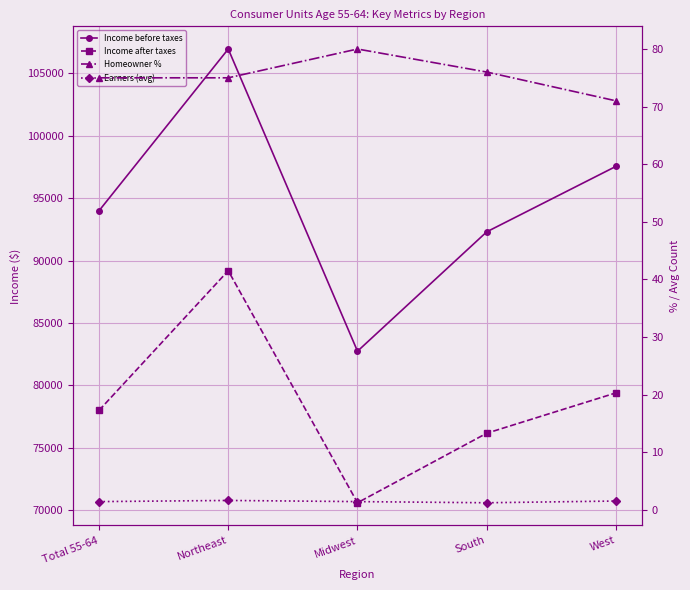

What is the difference between the highest and lowest values at Northeast?

106949.4